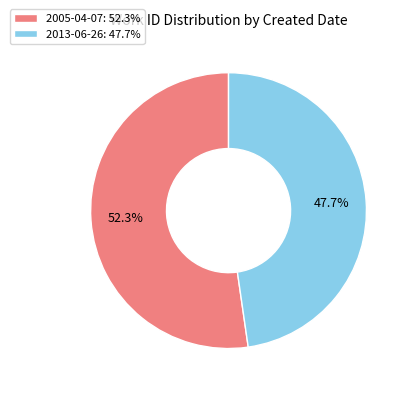

To the nearest percent, what portion does 2013-06-26 represent?

48%